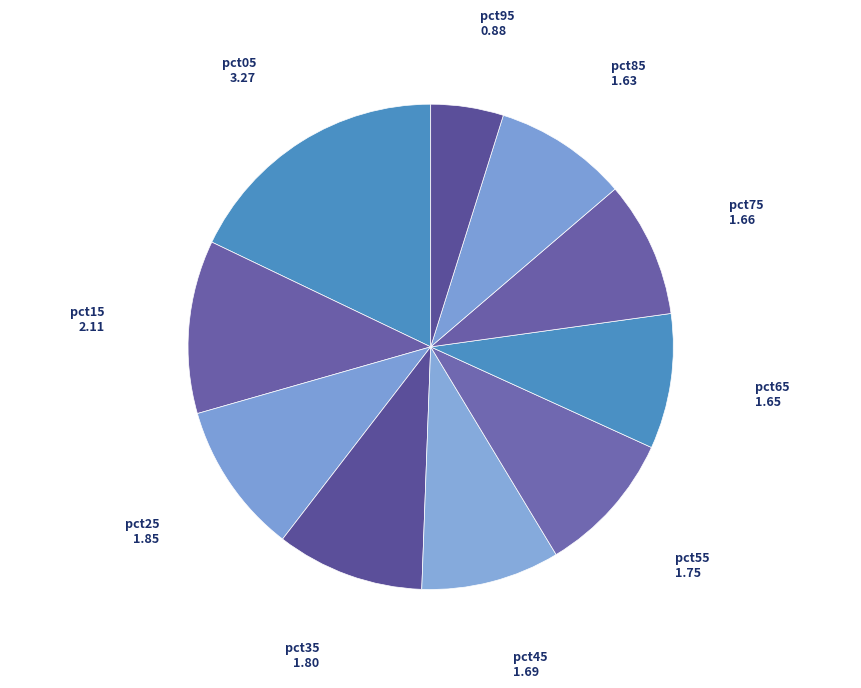

How many slices are in this pie chart?

10